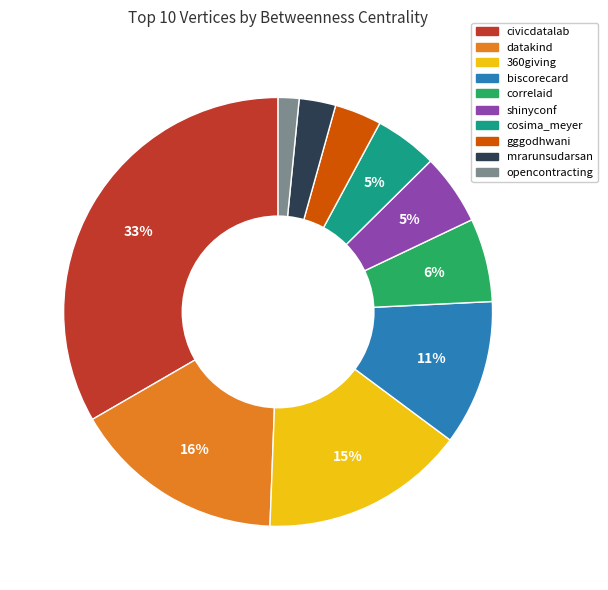

To the nearest percent, what percentage of the pie is mrarunsudarsan?

3%